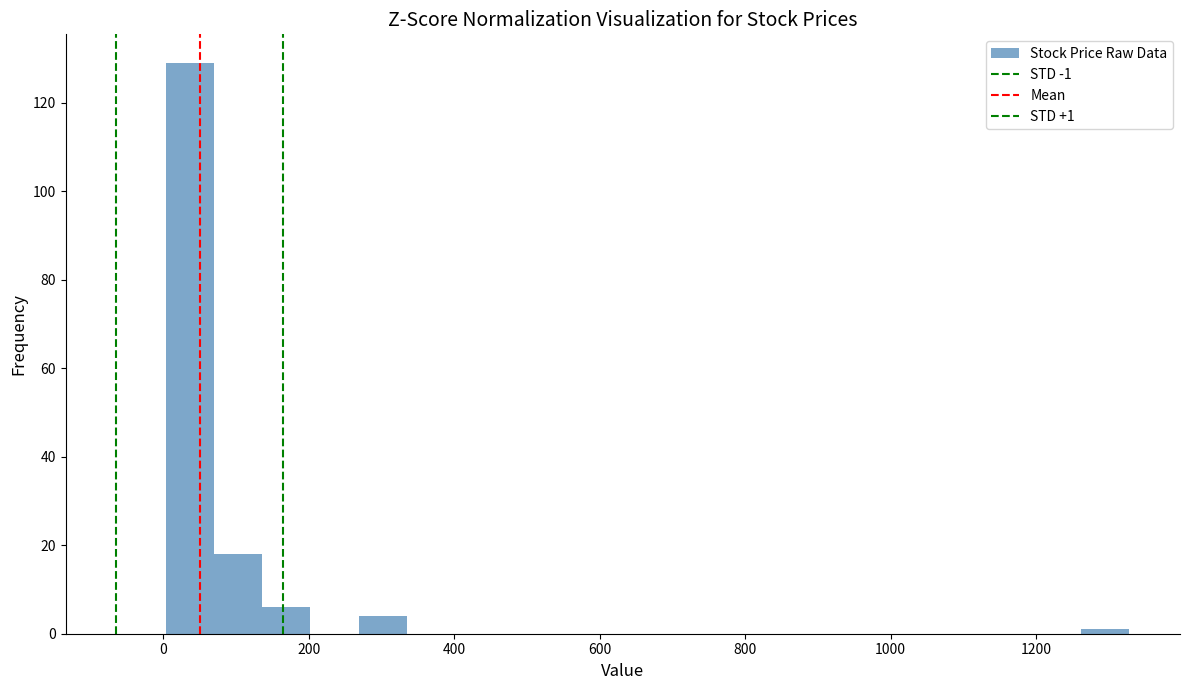

Read against the x-axis, roughly where is the centre of the tallest bar?

40